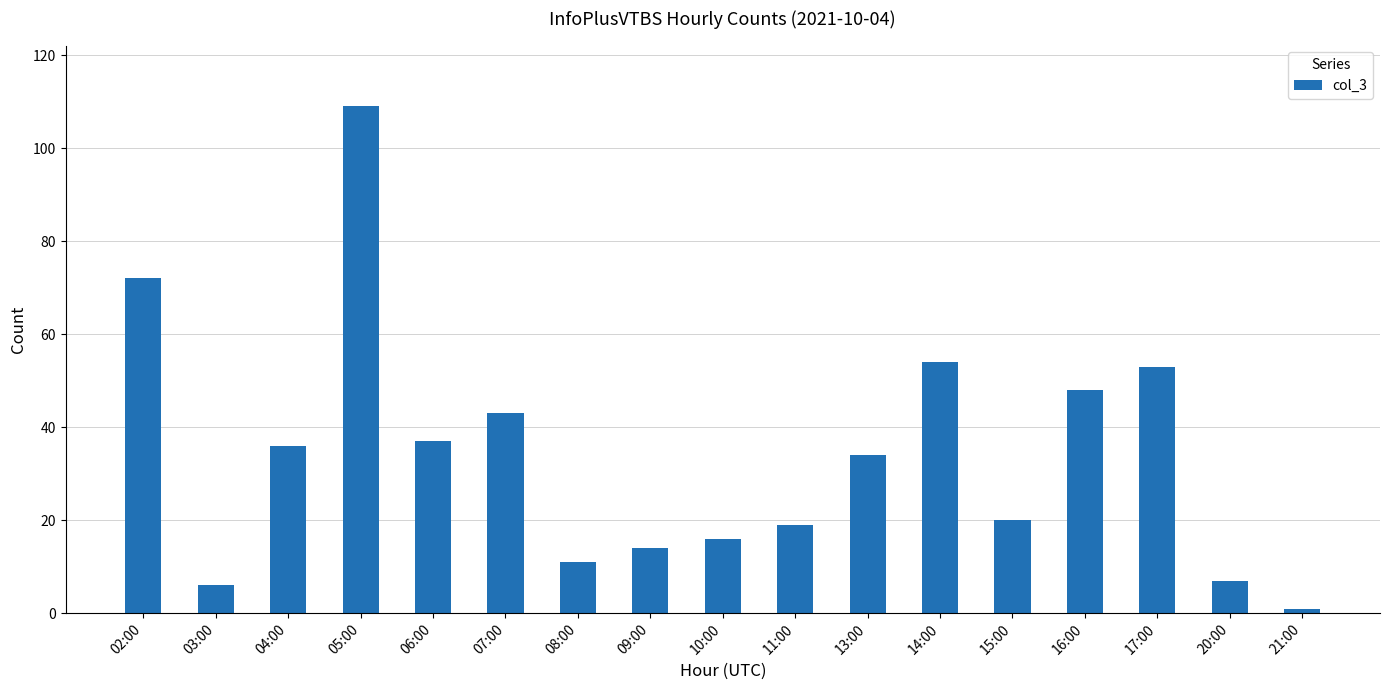

What is the minimum value shown in the chart?

1